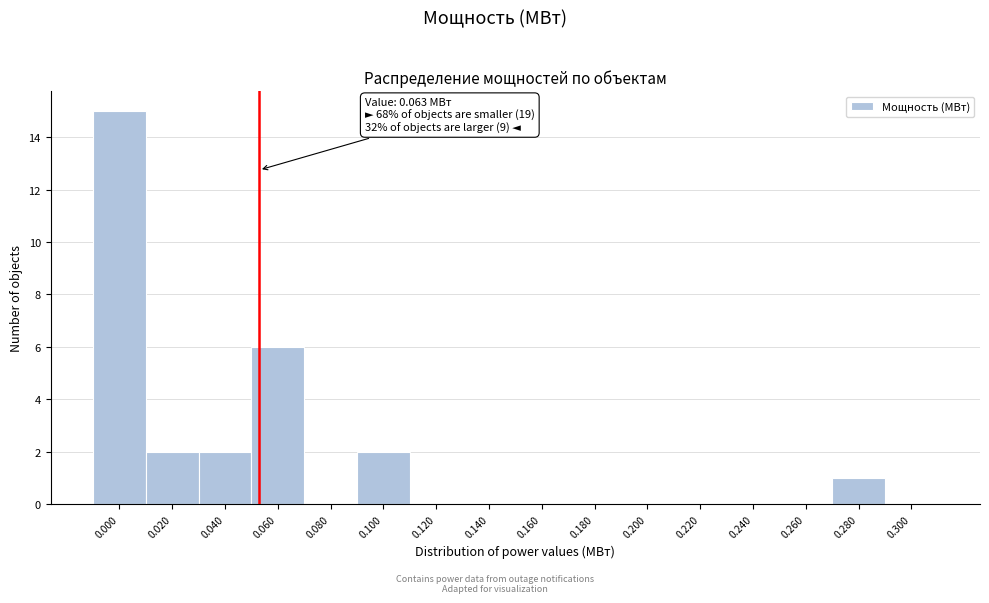

Reading right to left, extract all data points from this chart.

0.300=0	0.280=1	0.260=0	0.240=0	0.220=0	0.200=0	0.180=0	0.160=0	0.140=0	0.120=0	0.100=2	0.080=0	0.060=6	0.040=2	0.020=2	0.000=15